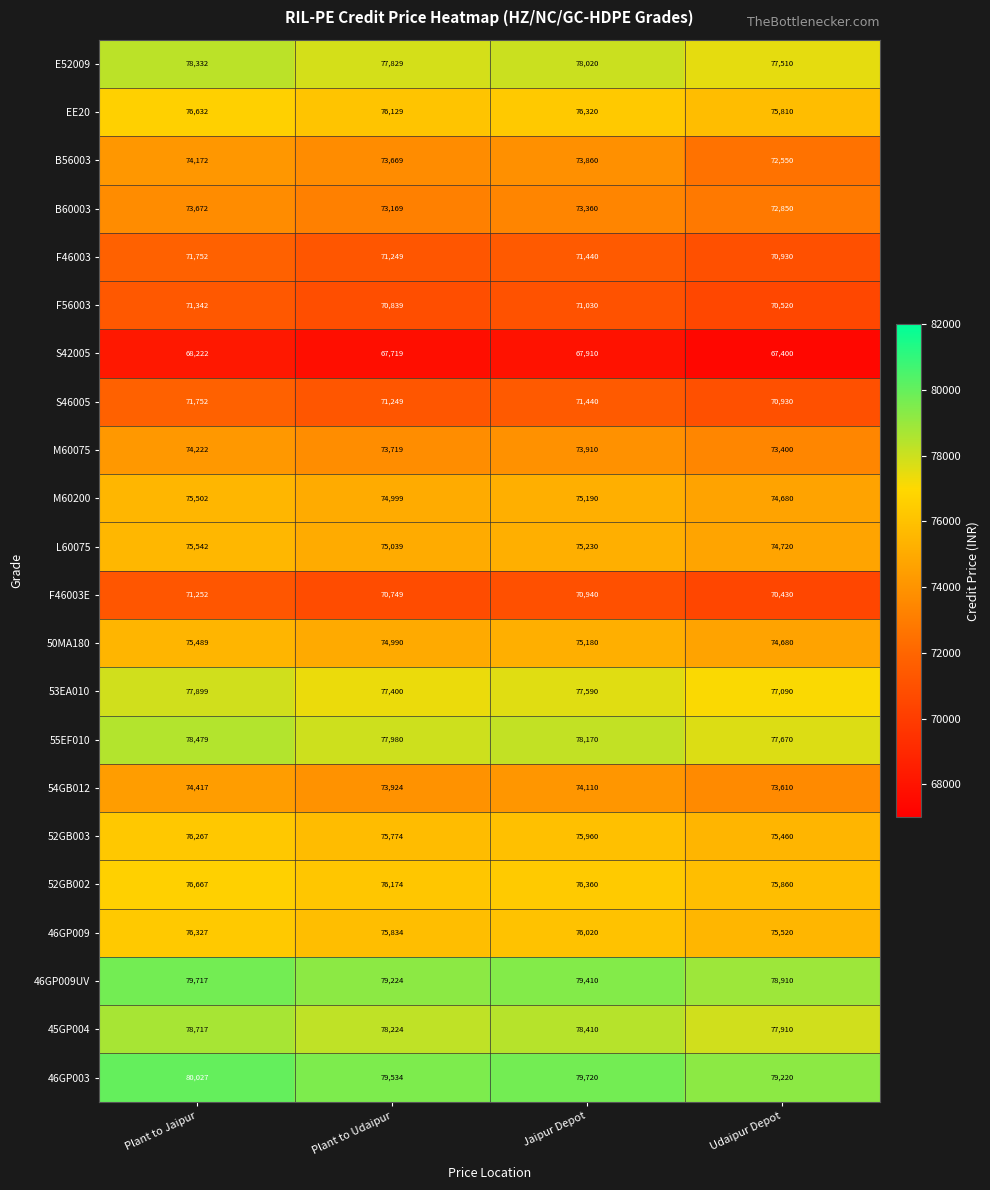

Between Jaipur Depot and Udaipur Depot, which series saw the biggest shift?

B56003